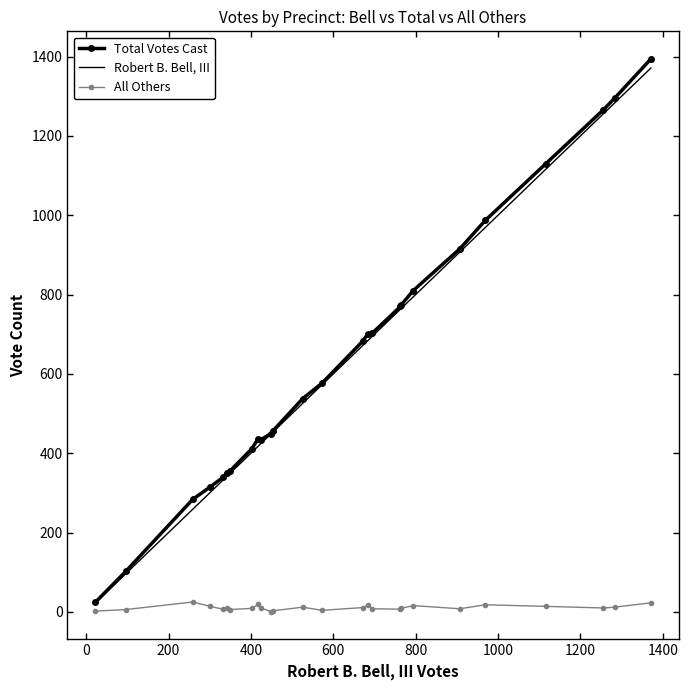

Which series has the largest range (max minus min)?

Total Votes Cast